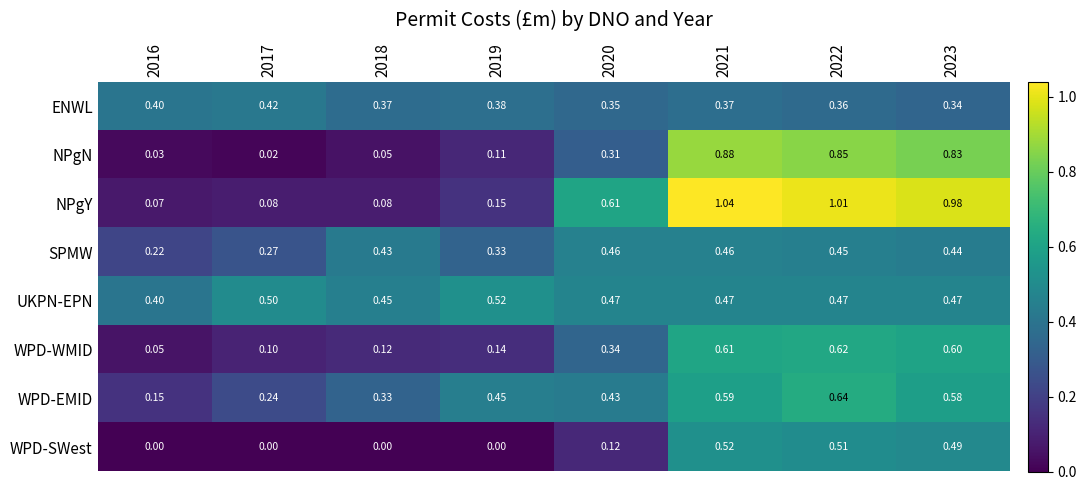

Which series has the widest spread of values?

NPgY